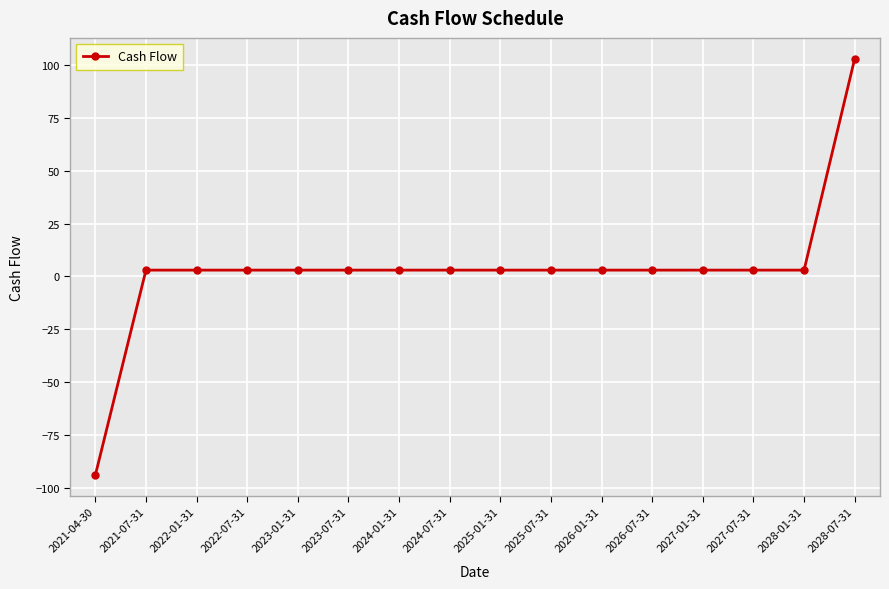

What is the label of the 13th point from the left?

2027-01-31